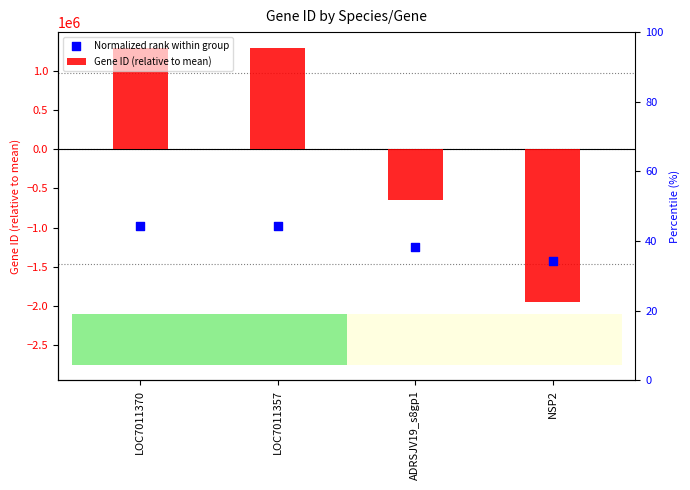

At how many categories does at least one series exceed 92622?

2